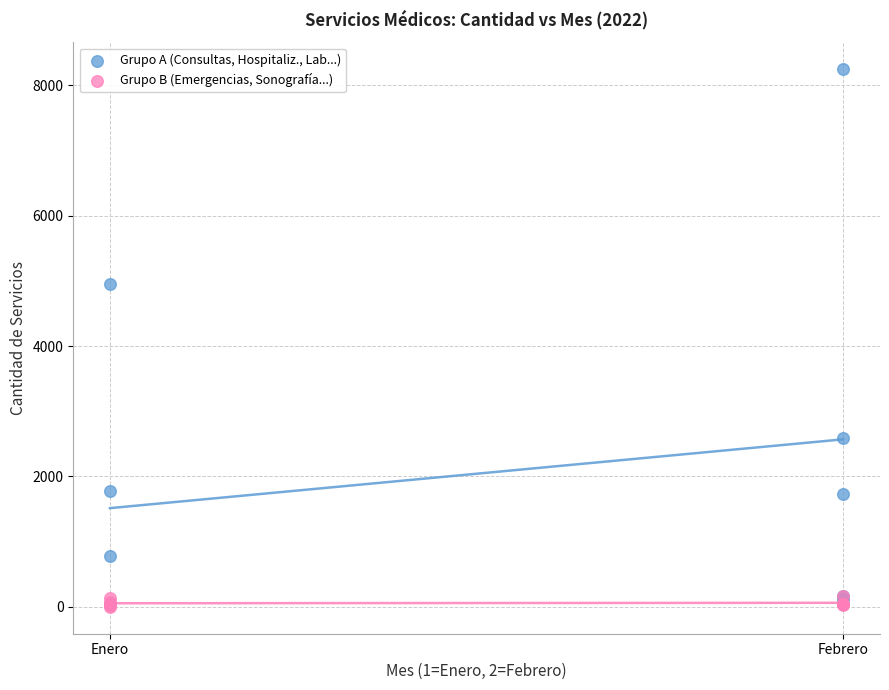

Across all series, what Y value is closest to 4124?

4955